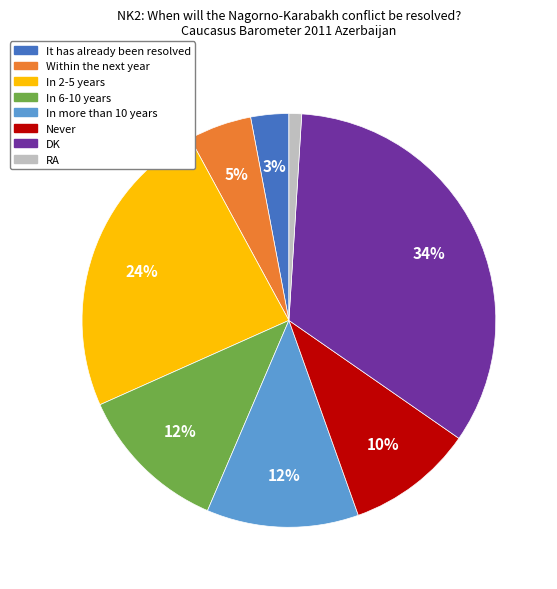

Is it true that Never is 10% of the pie?

True